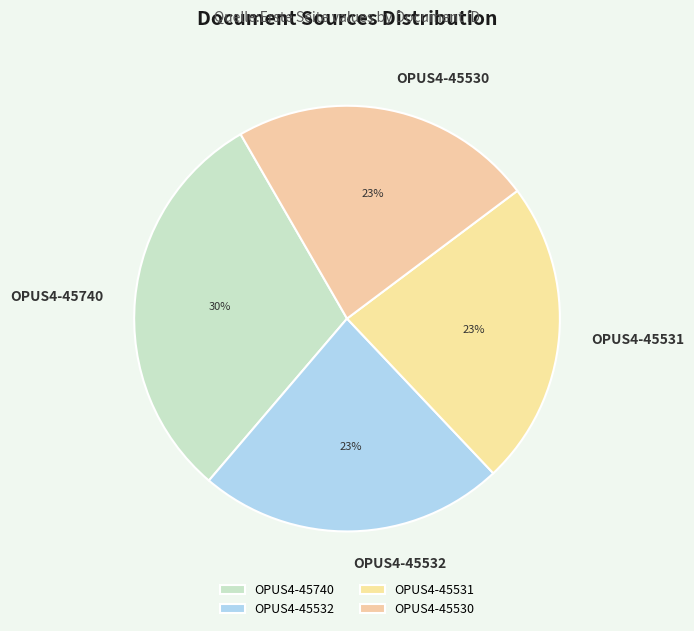

Is it true that OPUS4-45740 is 30% of the pie?

True